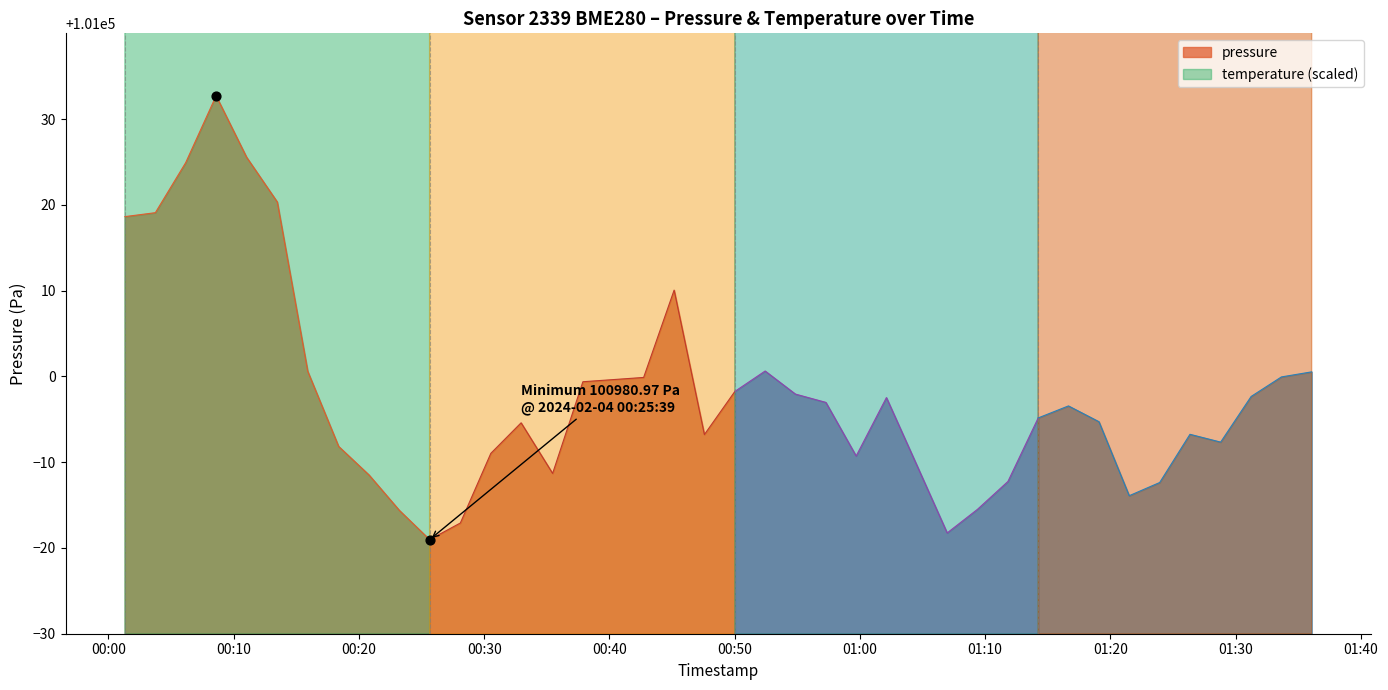

Which series contains the highest Y value?

pressure